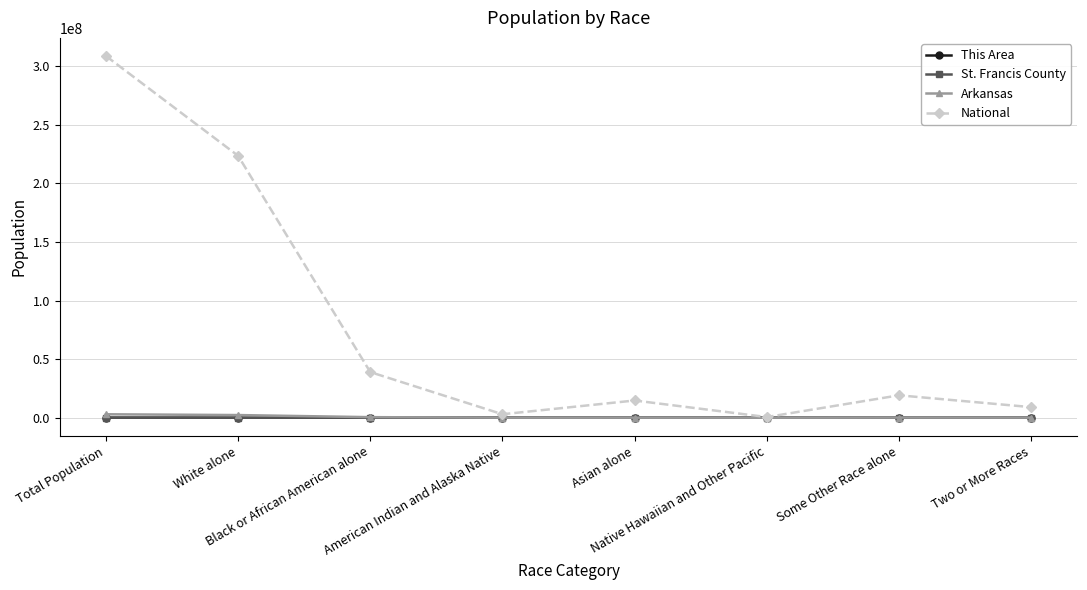

How many data points in This Area are less than 25?

4